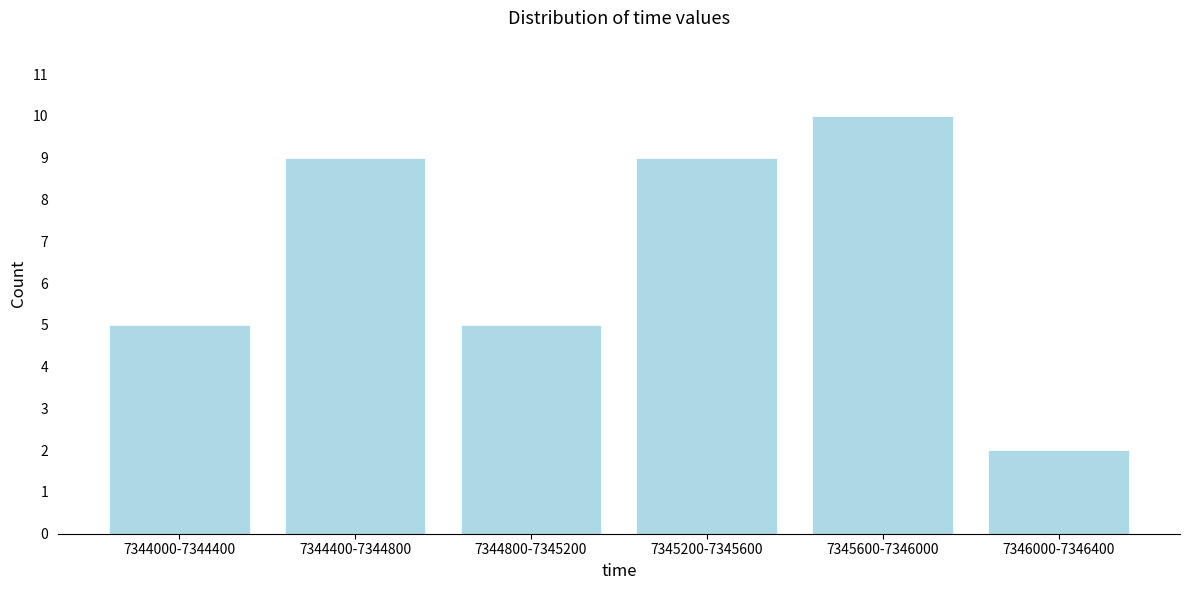

Reading right to left, extract all data points from this chart.

2	10	9	5	9	5